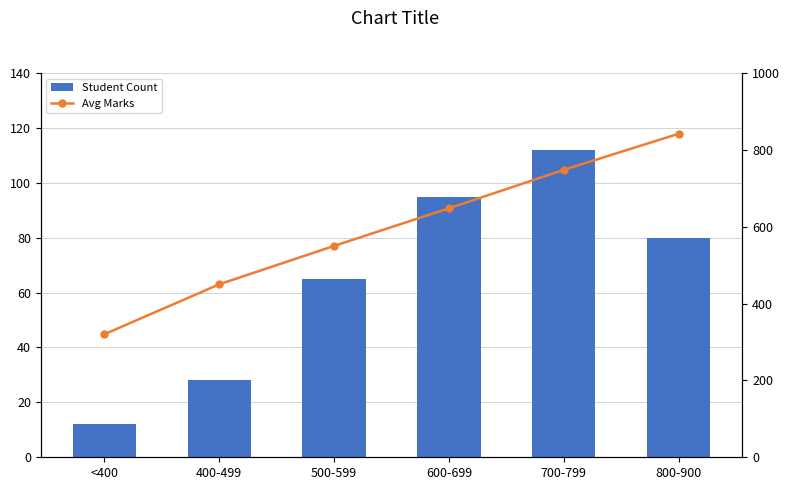

How many Avg Marks values are between 450 and 748?

4